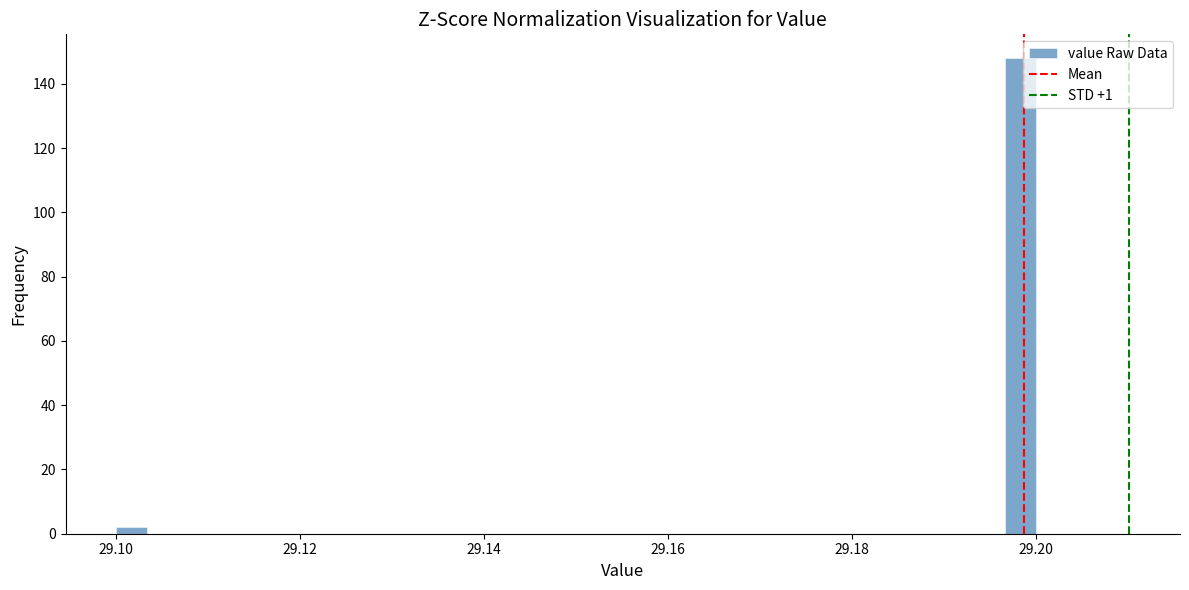

Read against the x-axis, roughly where is the centre of the tallest bar?

29.198